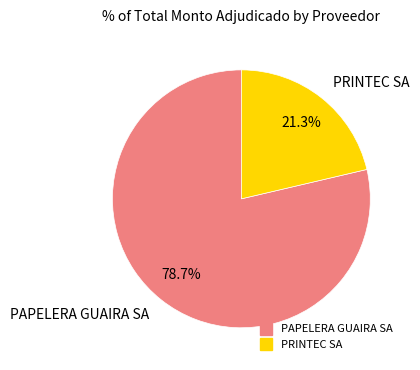

Count the number of slices in the pie.

2